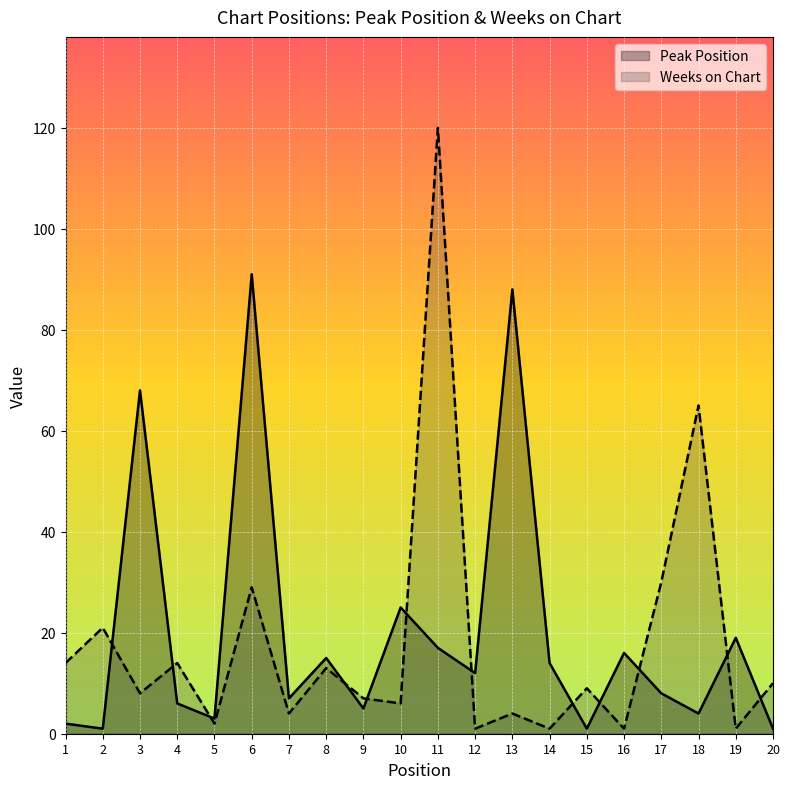

Where do Weeks on Chart and Peak Position first cross each other?

2 and 3